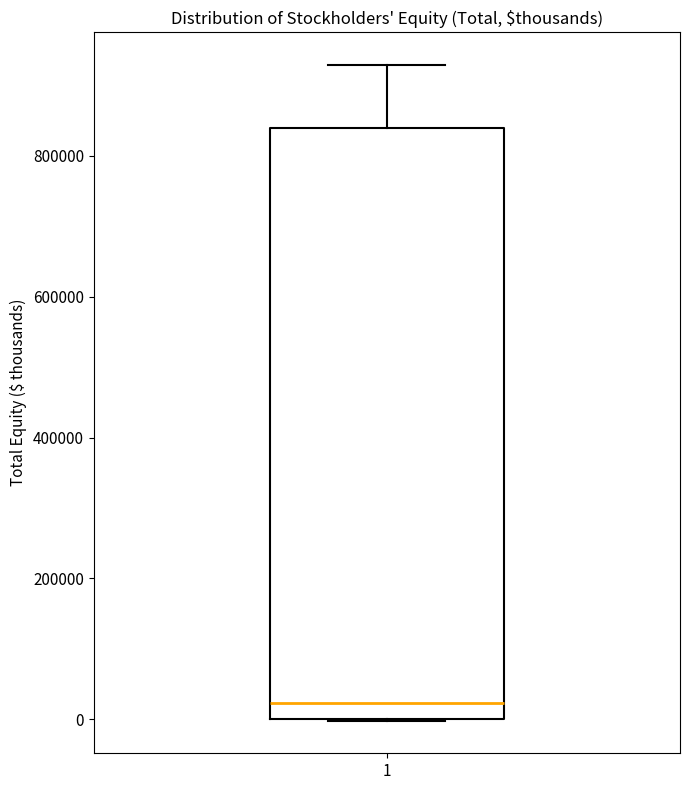

Where is the lower edge of the box at x = 1 on the y-axis? The values are not printed on the chart, so give them approximately, as read against the axis.

0